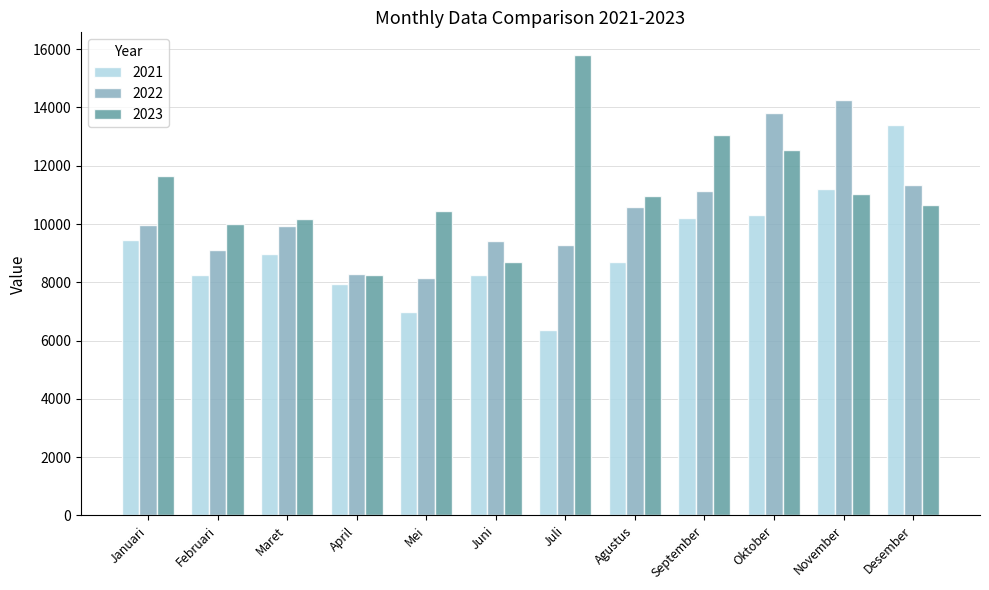

True or false: 2023 has a value of 10834 at April.

False